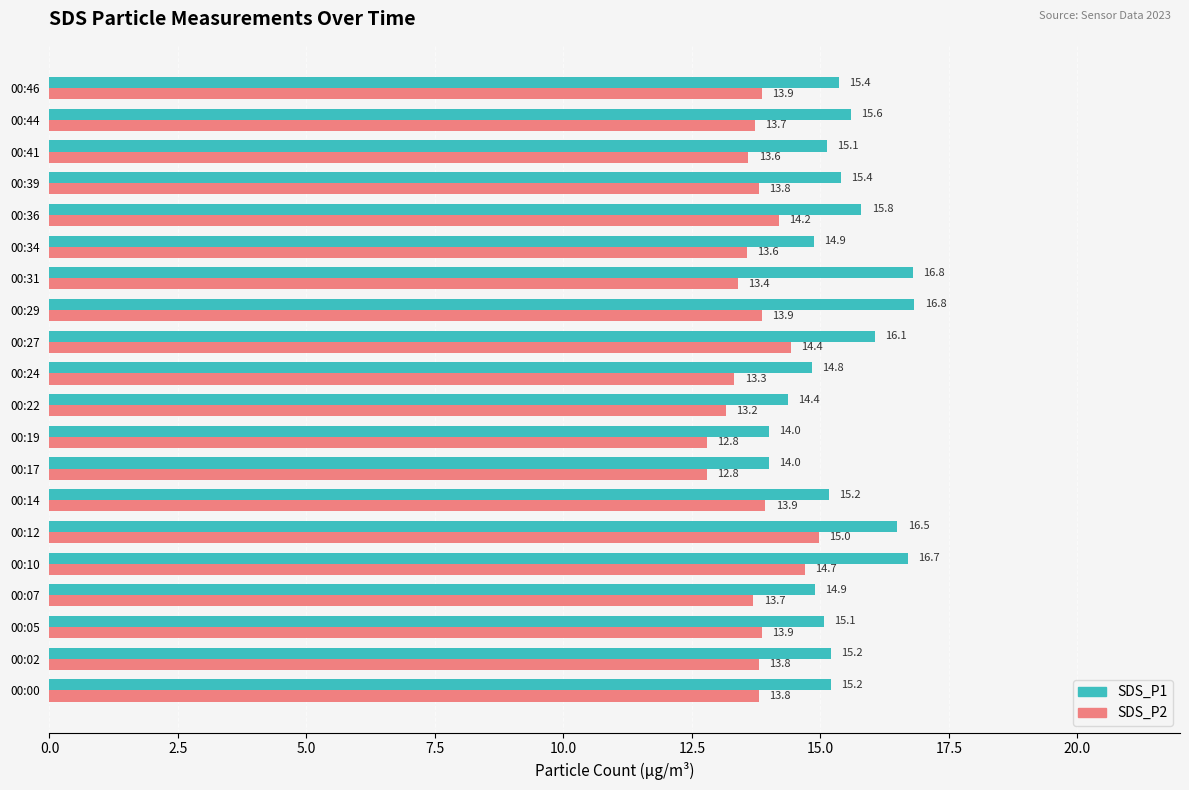

Rank the series by their average value, from highest to lowest.

SDS_P1, SDS_P2